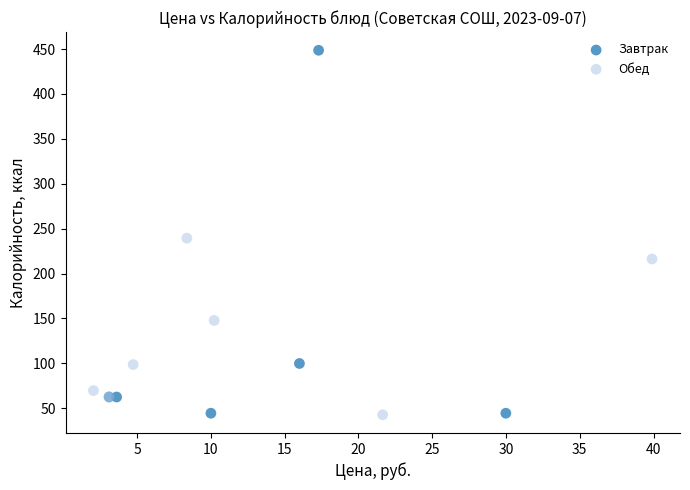

Which series reaches the maximum Y coordinate?

Завтрак